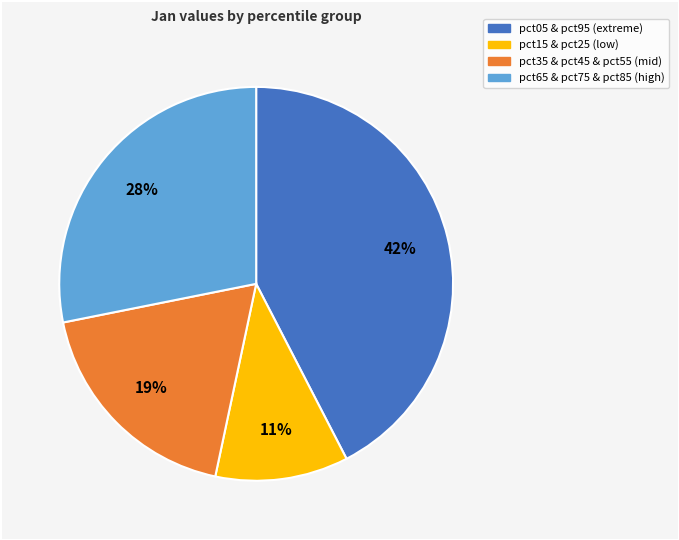

Is there any slice that represents more than half of the pie?

No